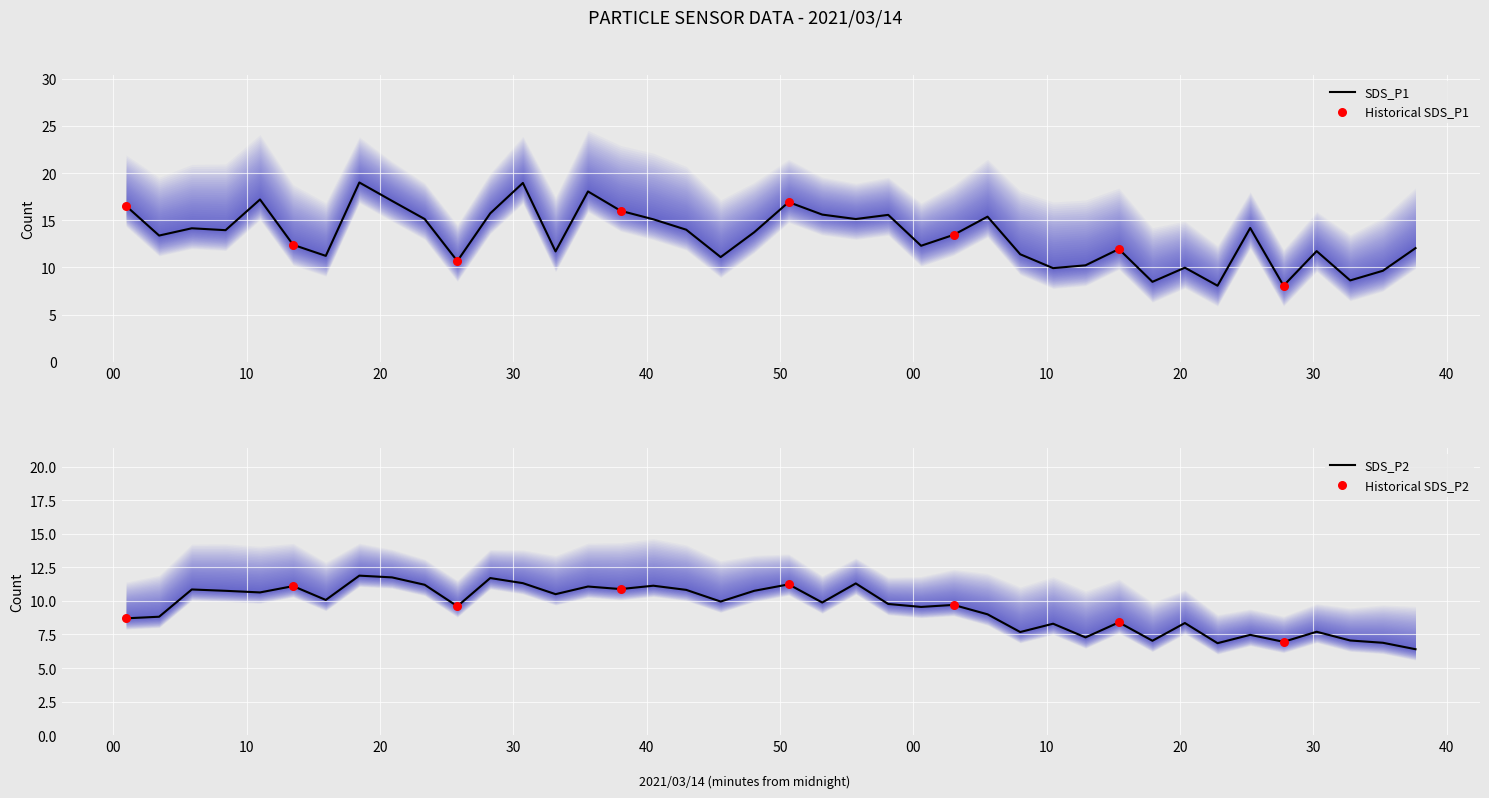

What is the maximum value for SDS_P1?

19.0